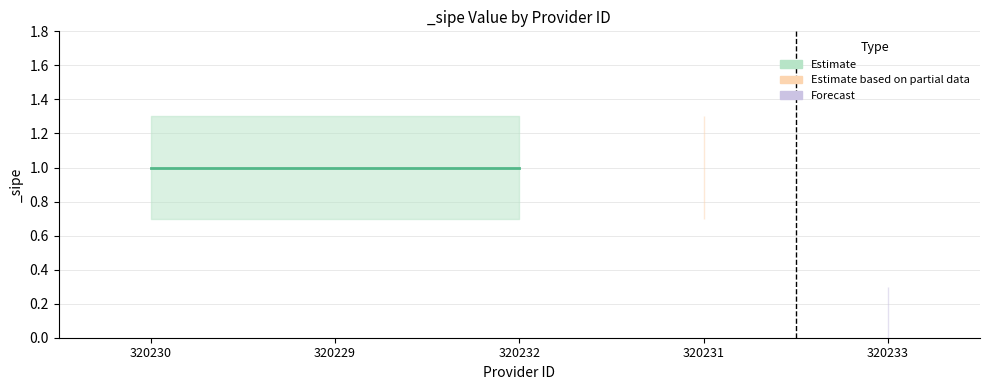

What is the label of the 4th point from the right?

320229